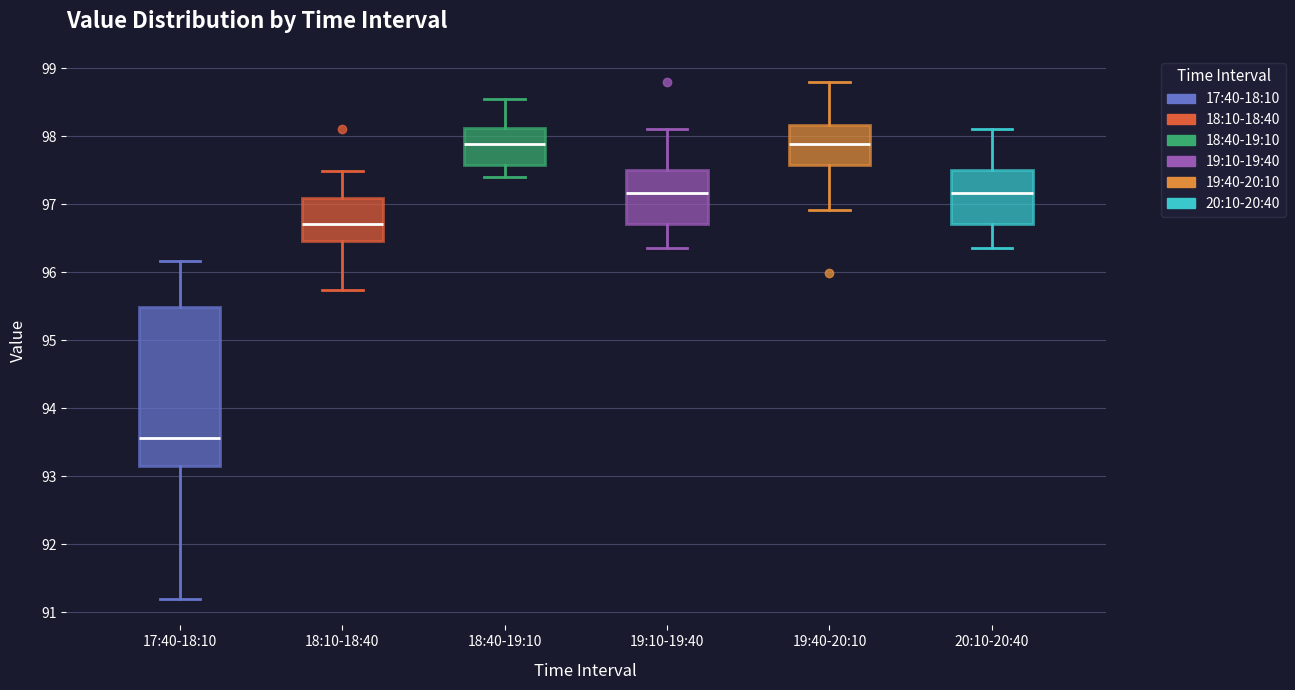

Which box is the tallest, from its lower edge to its upper edge?

17:40-18:10